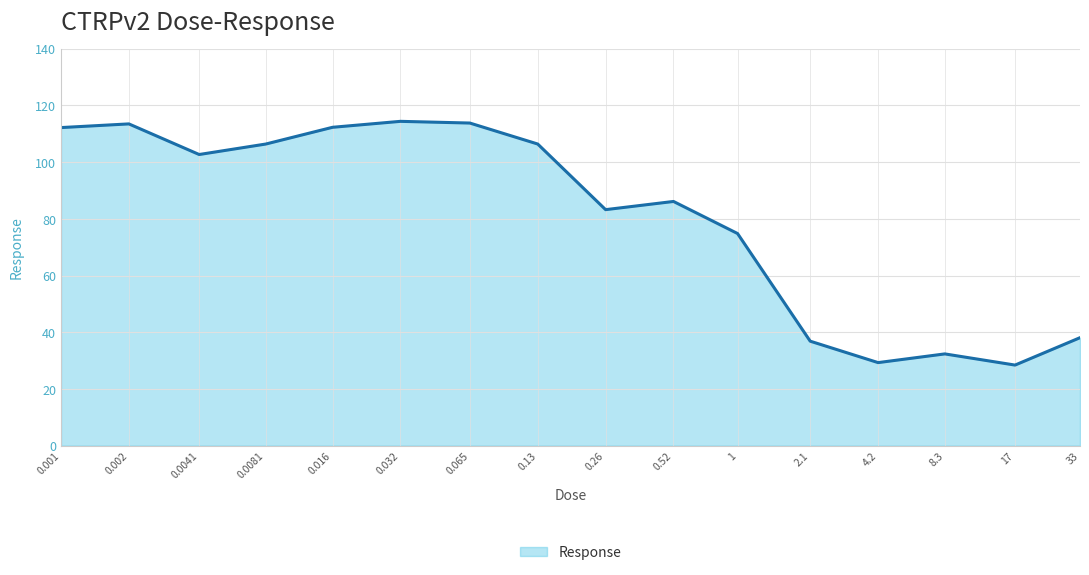

What is the smallest value displayed?

28.4